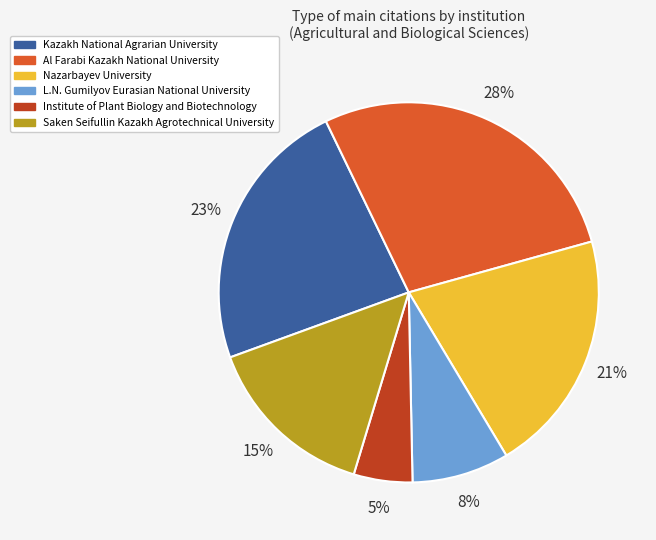

Between Kazakh National Agrarian University and Saken Seifullin Kazakh Agrotechnical University, which is larger?

Kazakh National Agrarian University